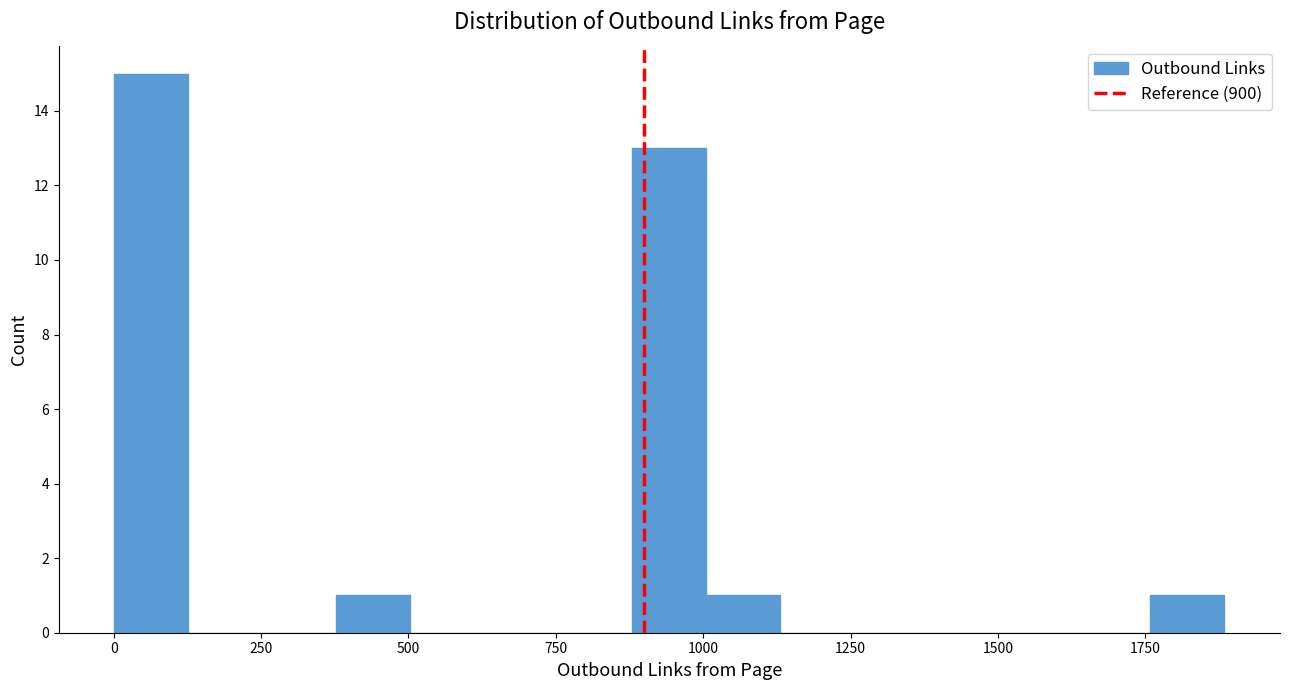

Around what value on the x-axis is the tallest bar? Give the approximate position of its centre, as read against the axis.

50